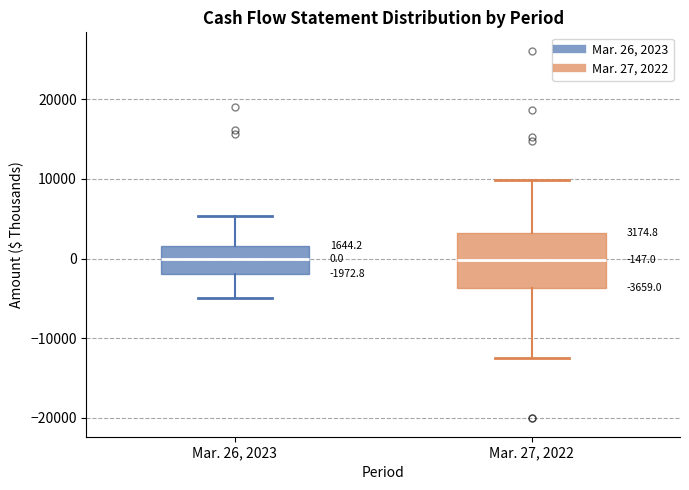

Comparing the boxes themselves (not the whiskers), which one is the tallest?

Mar. 27, 2022